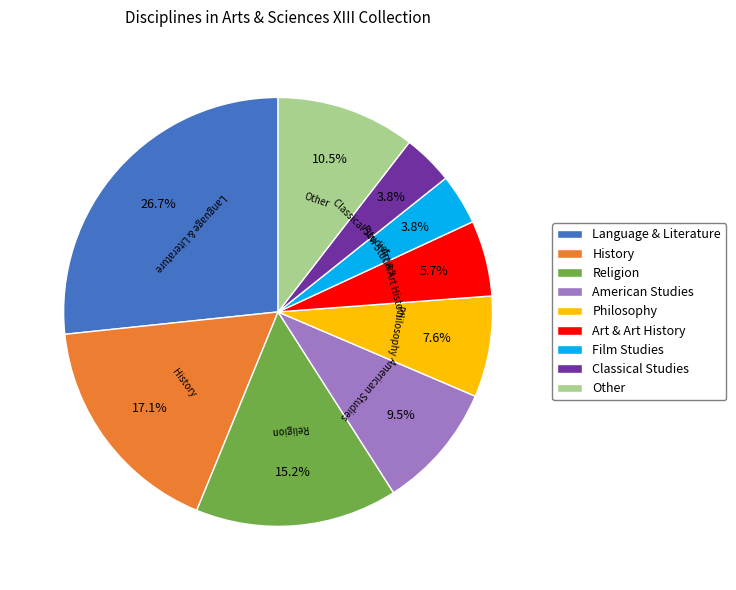

The Language & Literature slice represents 27% of the pie. True or false?

True